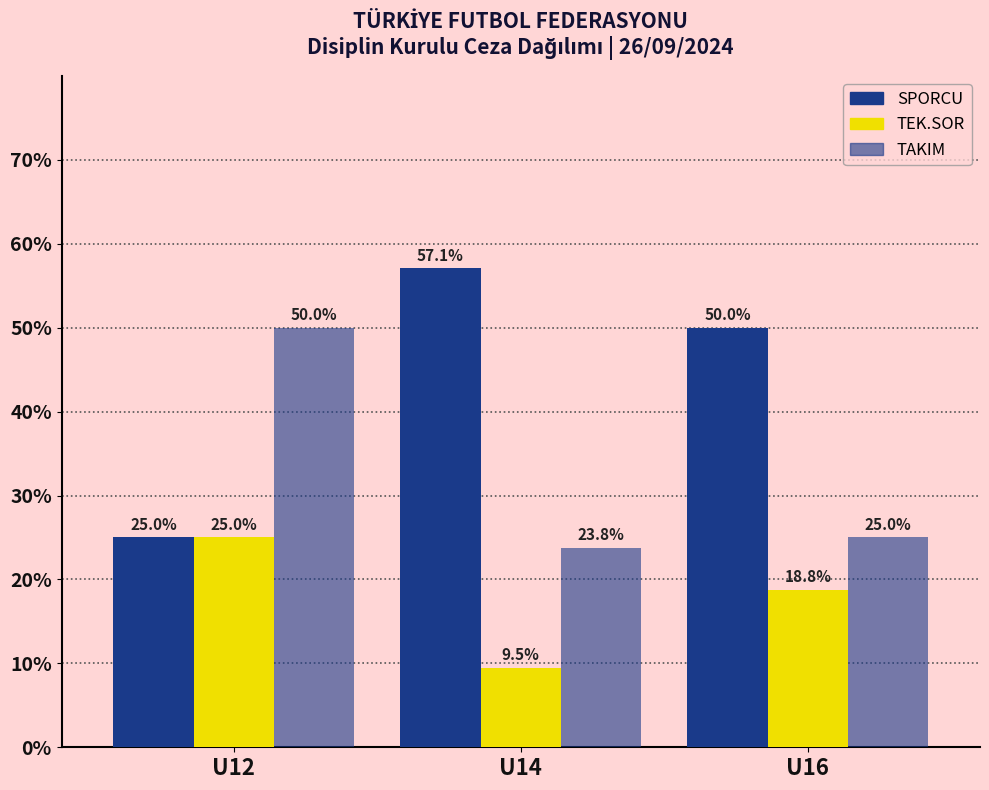

What is the value of the TEK.SOR bar at the 2nd from the left?

9.5